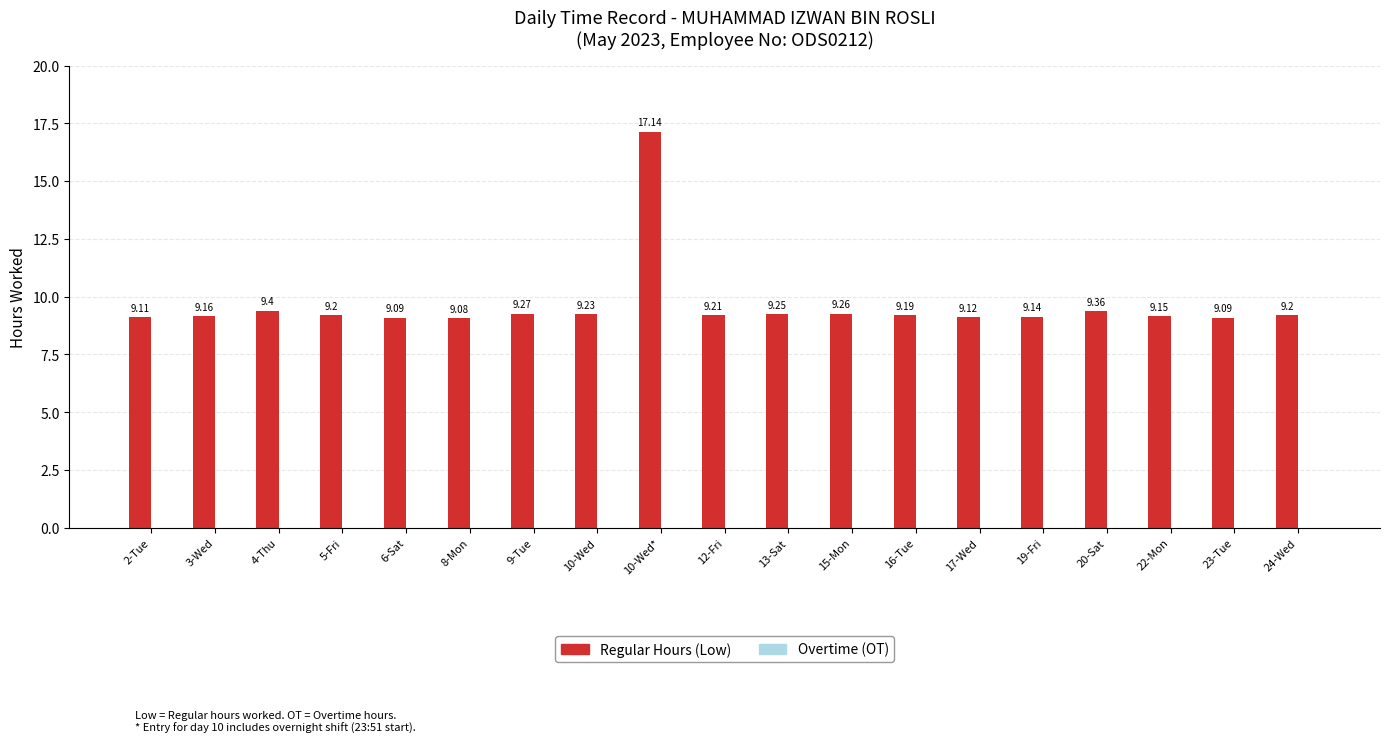

What is the maximum value shown in the chart?

17.1